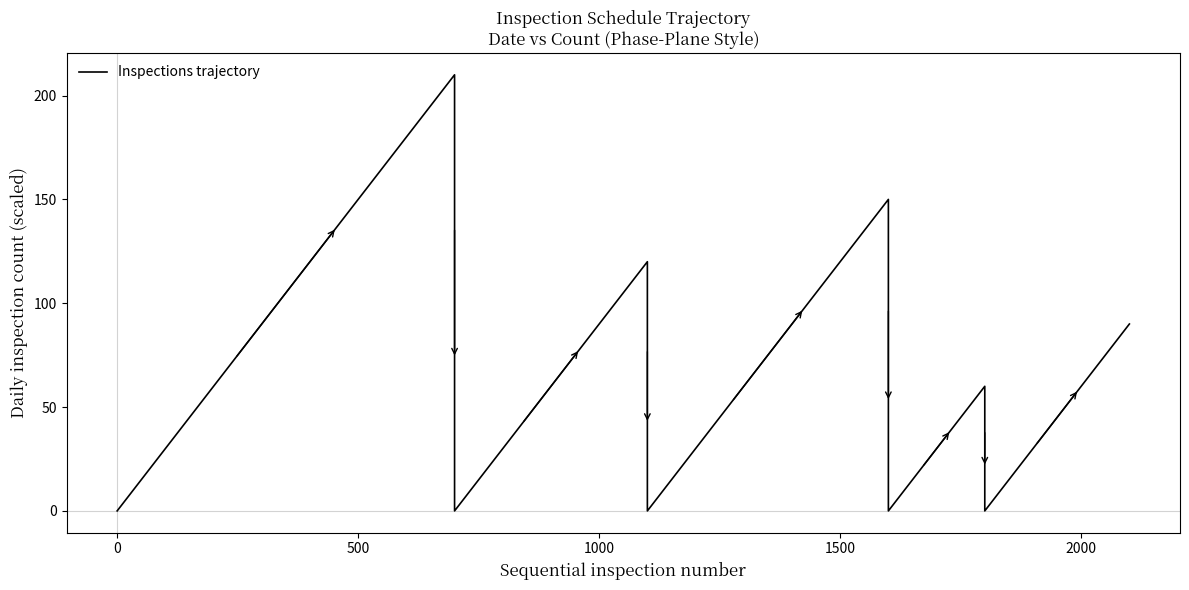

Reading left to right, list all the values displayed in this chart.

0	210	0	120	0	150	0	60	0	90